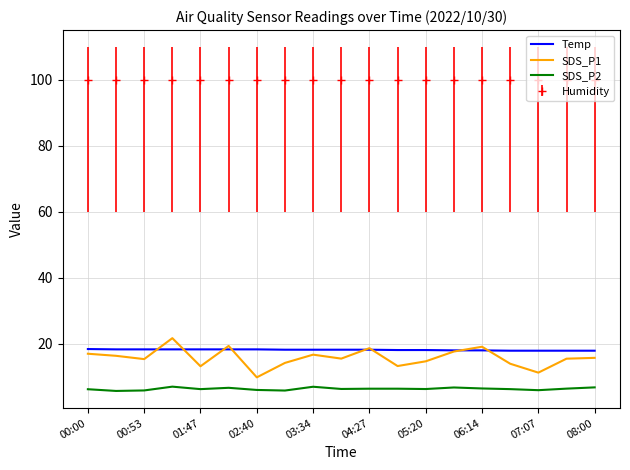

What is the lowest value of the Humidity series?

99.9